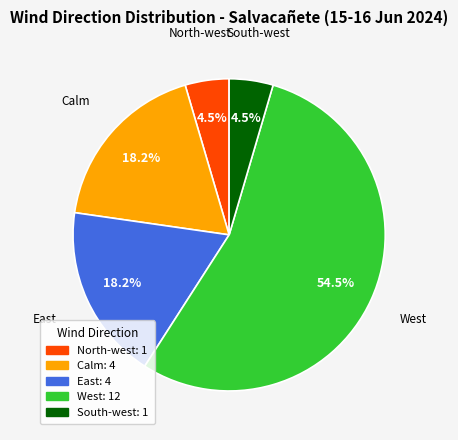

How many slices are in this pie chart?

5